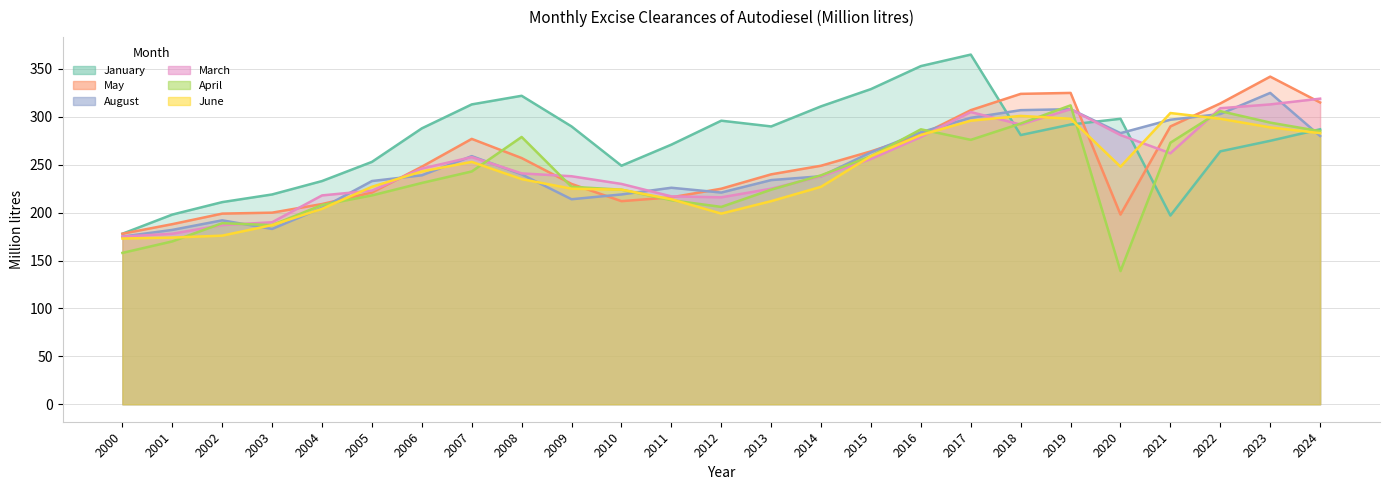

True or false: August has a value of 134 at 2008.

False